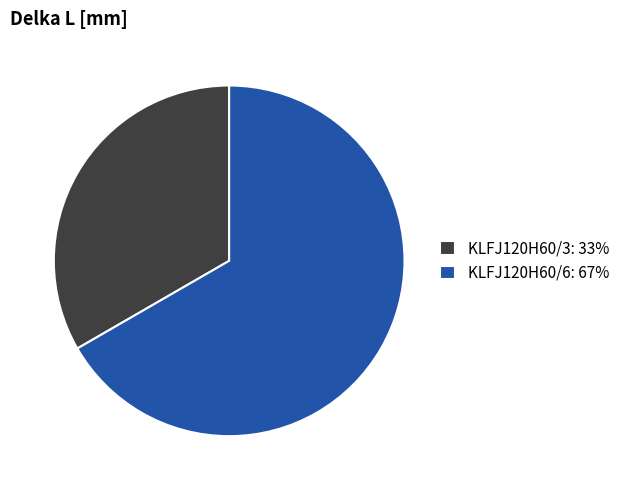

Combined, do KLFJ120H60/6: 67% and KLFJ120H60/3: 33% account for over 50%?

Yes